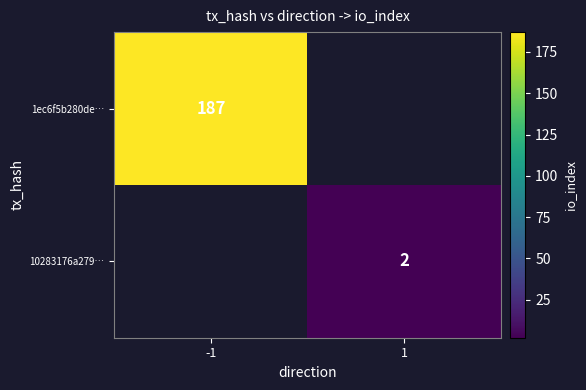

What is the maximum value shown in the chart?

187.0